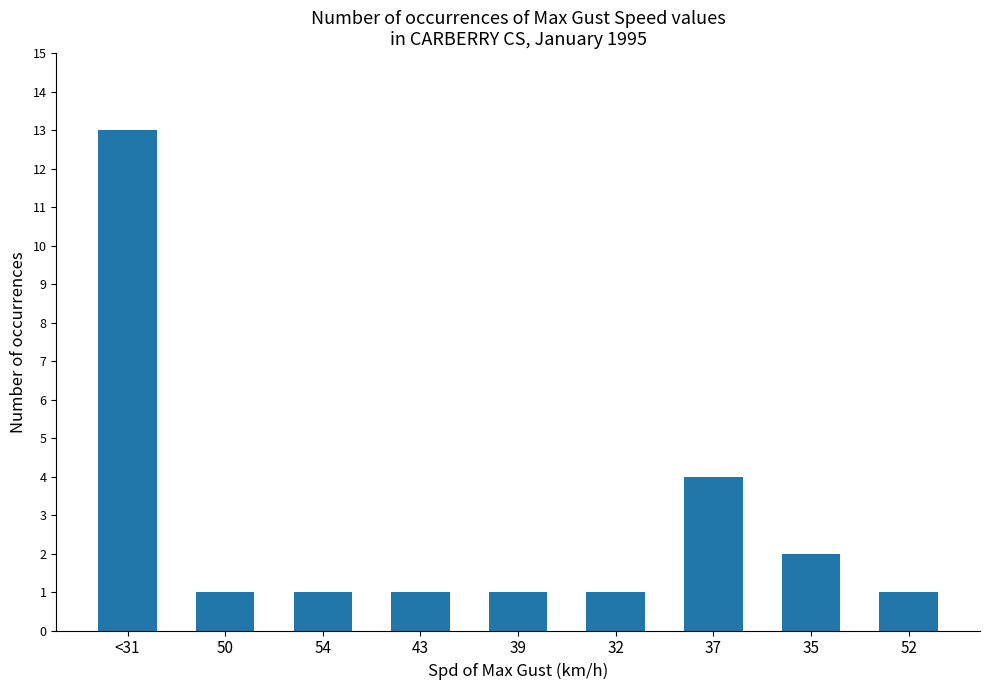

What is the difference between the second highest and second lowest values?

3